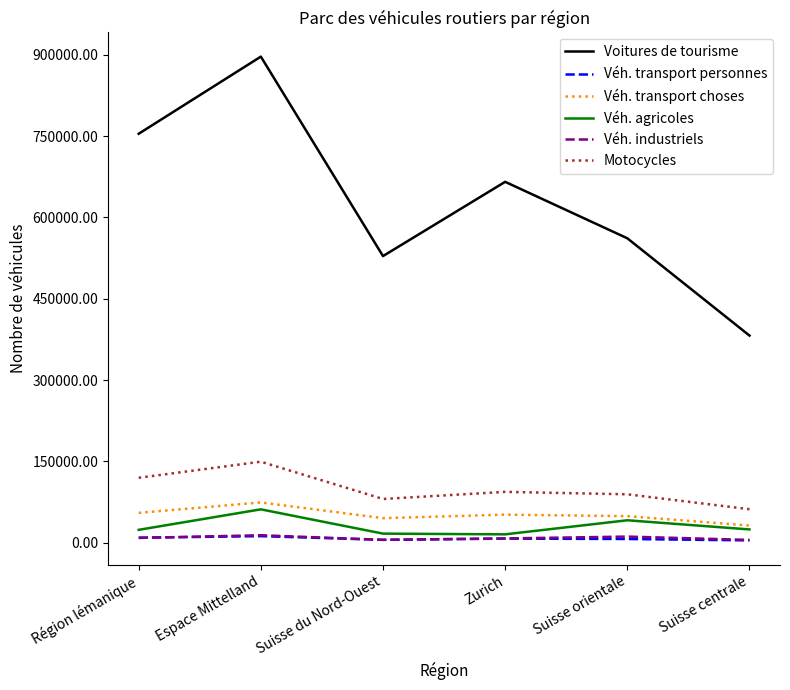

Which series has the largest total across all categories?

Voitures de tourisme